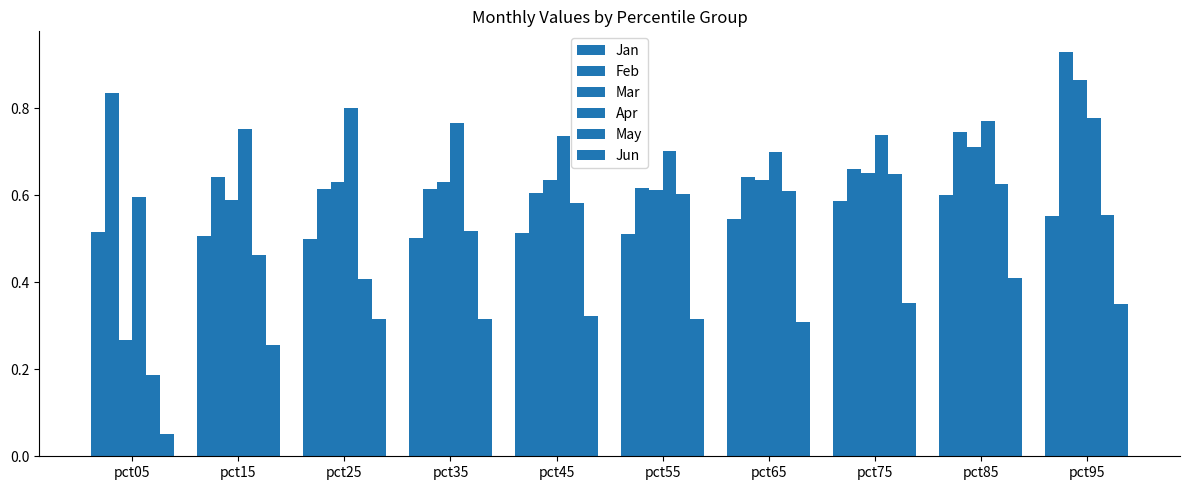

Is it true that Mar equals 0.2 at pct45?

False